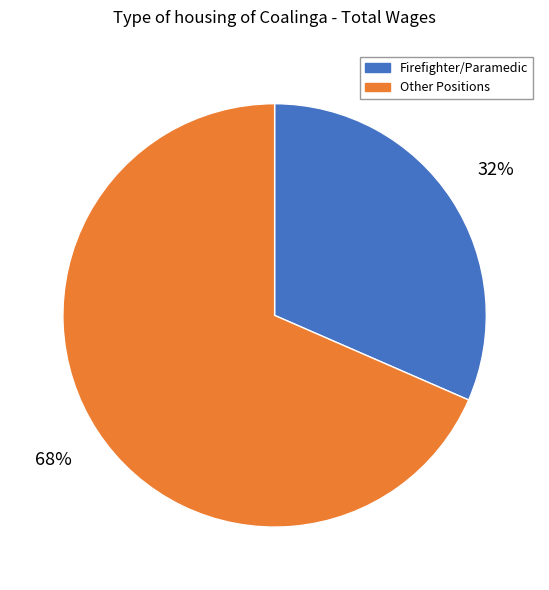

Is there any slice that represents more than half of the pie?

Yes